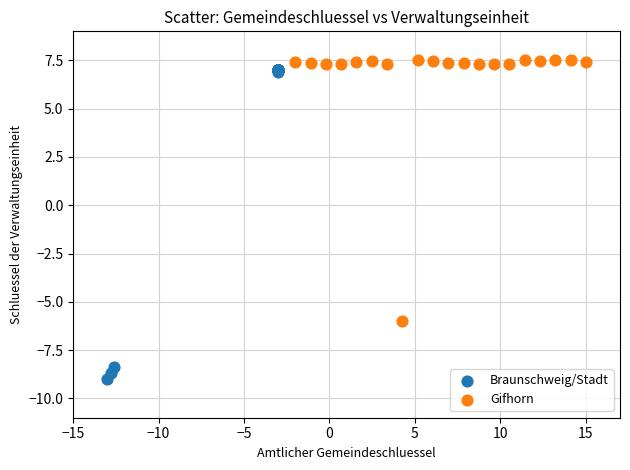

Which series contains the lowest Y value?

Braunschweig/Stadt